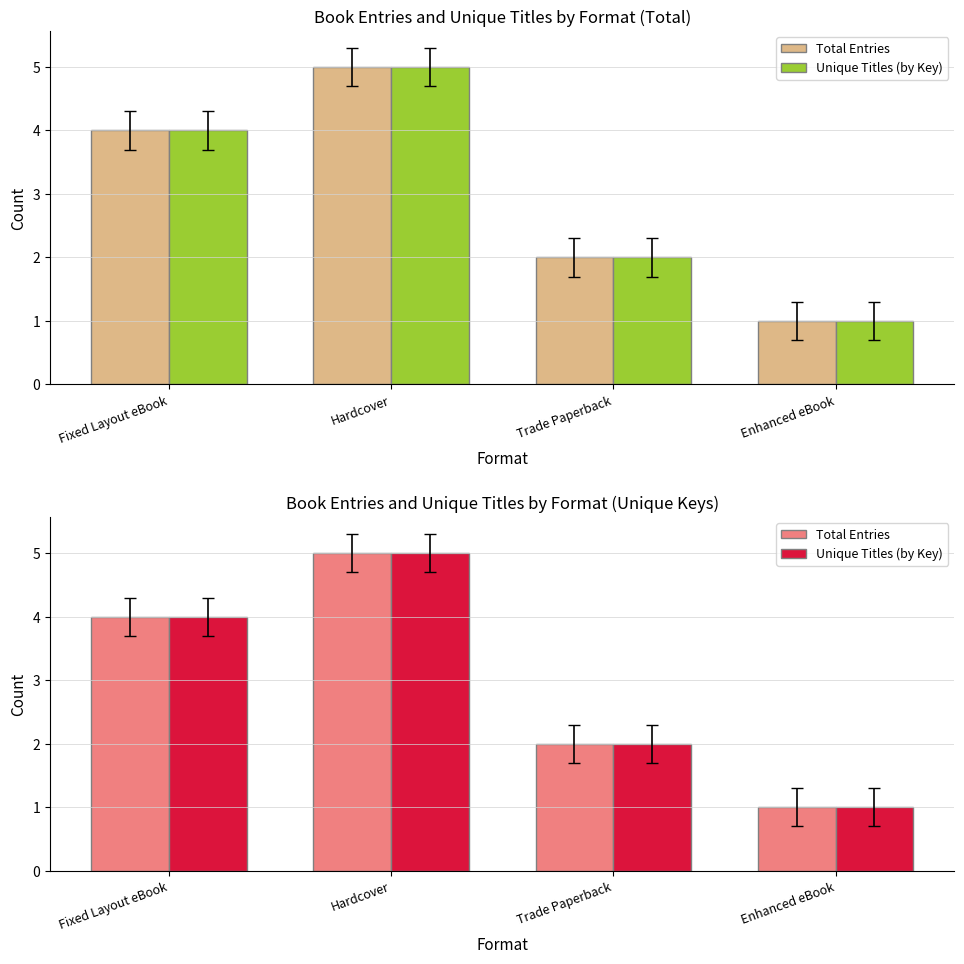

What are all the series names shown in the legend?

Total Entries, Unique Titles (by Key)